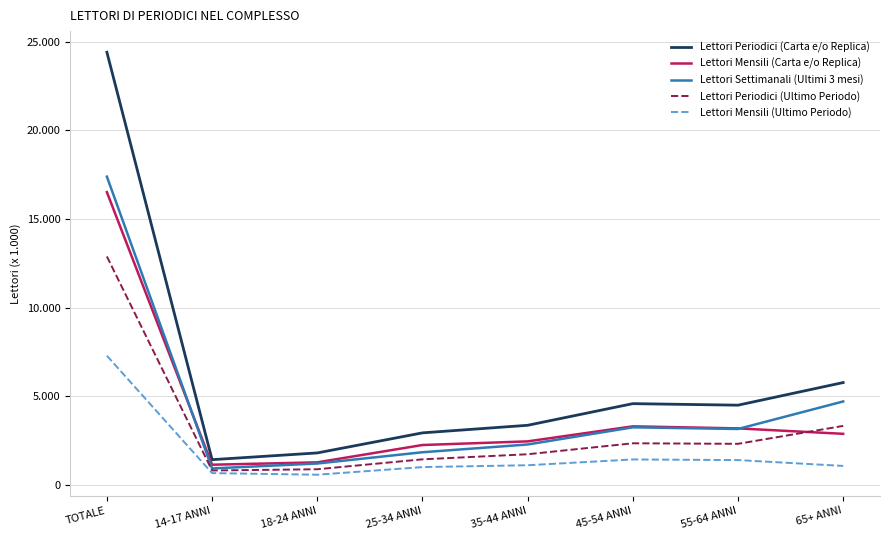

The value of Lettori Periodici (Carta e/o Replica) at 14-17 ANNI is 1427. True or false?

True